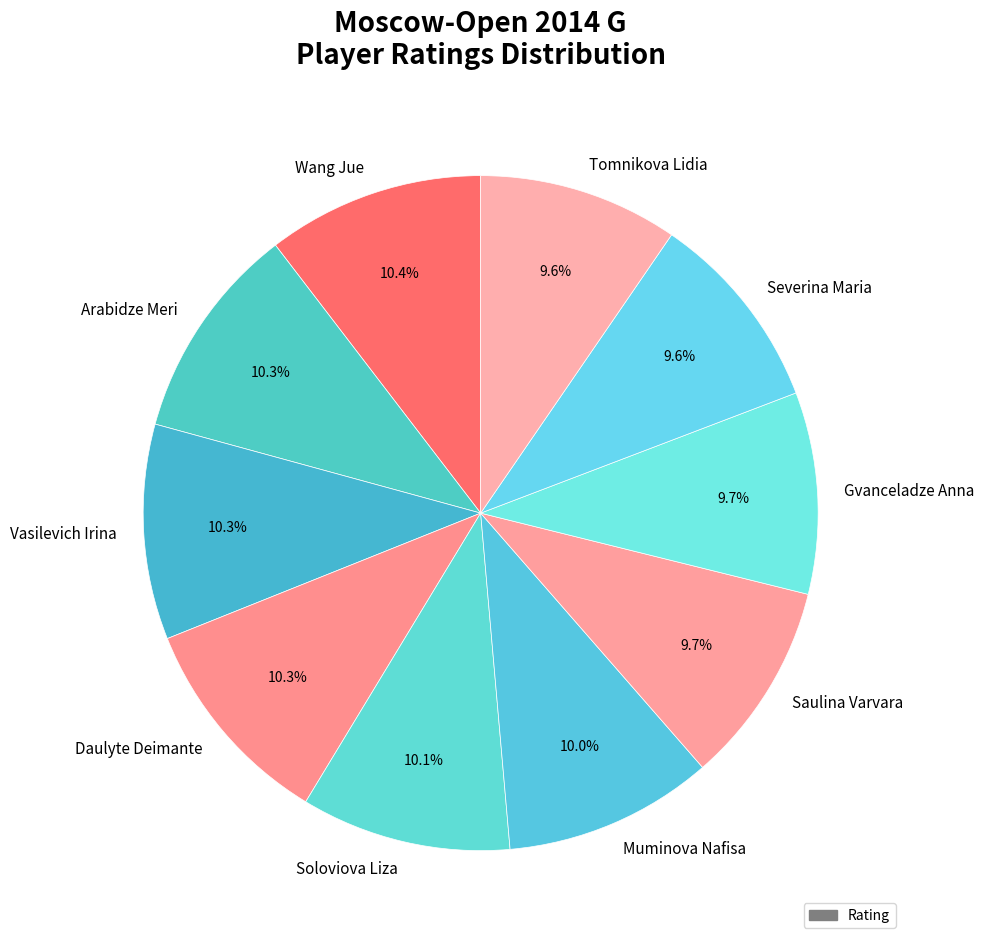

True or false: Arabidze Meri accounts for 2% of the total.

False